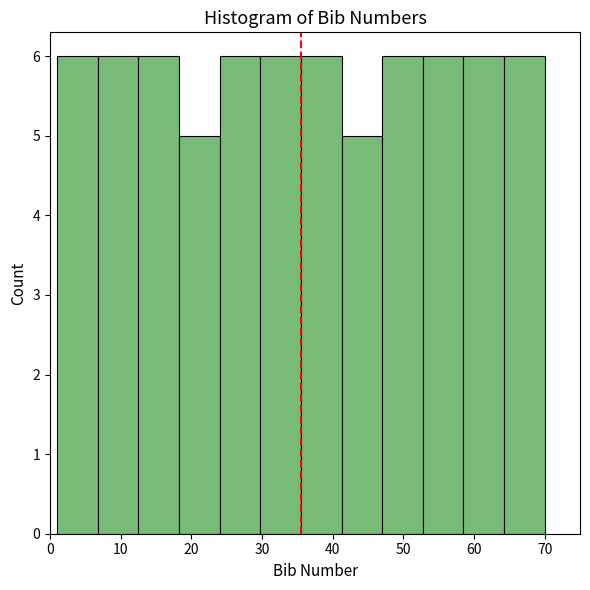

Reading left to right, list every bar in this chart as the range it spans on the x-axis followed by its height. Neither the bar edges nor the heights are printed on the chart, so give them approximately, as read against the axes.

1 to 7: 6
7 to 13: 6
13 to 18: 6
18 to 24: 5
24 to 30: 6
30 to 36: 6
36 to 41: 6
41 to 47: 5
47 to 53: 6
53 to 59: 6
59 to 64: 6
64 to 70: 6